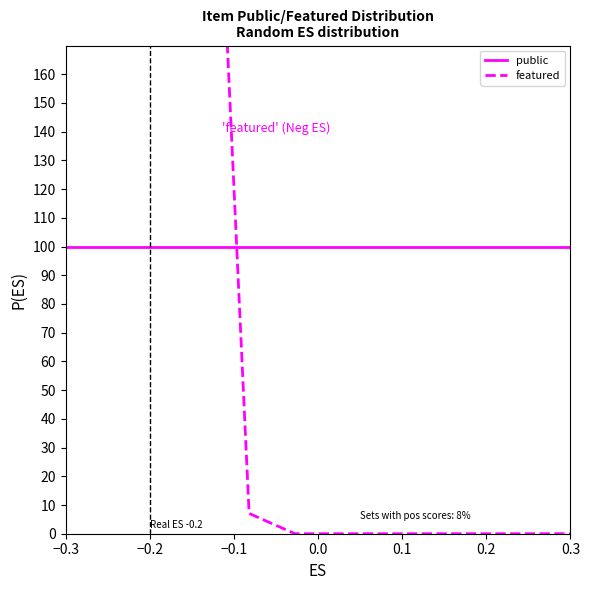

At which category does the chart reach its minimum across all series?

0.2